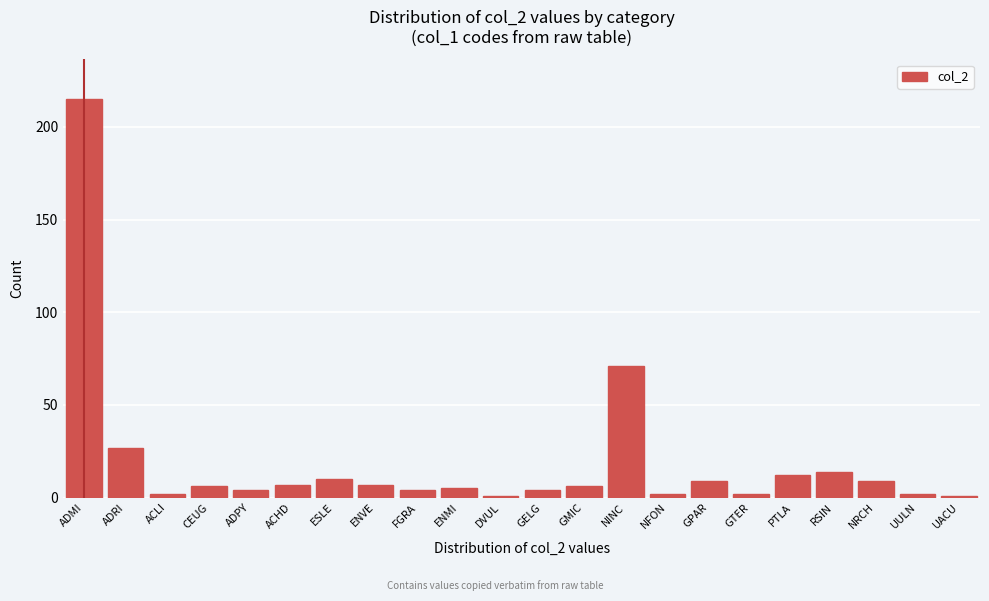

Reading left to right, list all the values displayed in this chart.

ADMI=215	ADRI=27	ACLI=2	CEUG=6	ADPY=4	ACHD=7	ESLE=10	ENVE=7	FGRA=4	ENMI=5	DVUL=1	GELG=4	GMIC=6	NINC=71	NFON=2	GPAR=9	GTER=2	PTLA=12	RSIN=14	NRCH=9	UULN=2	UACU=1